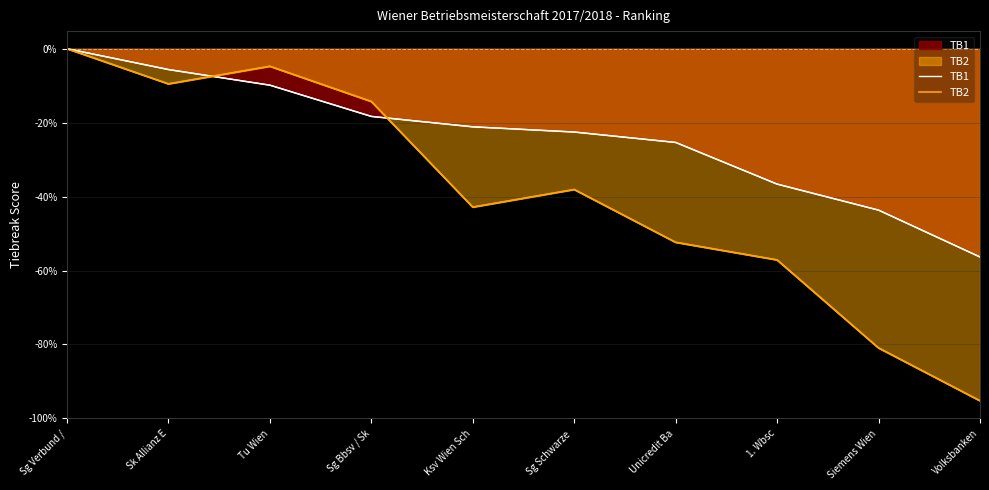

Which series has the widest spread of values?

TB2